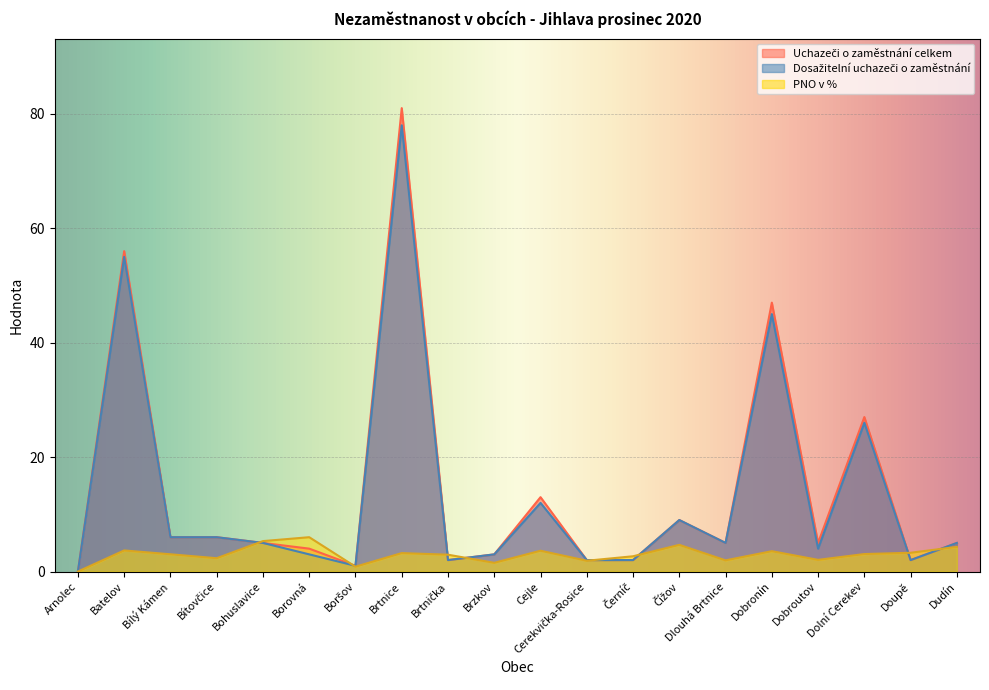

How many data points does each series have?

20